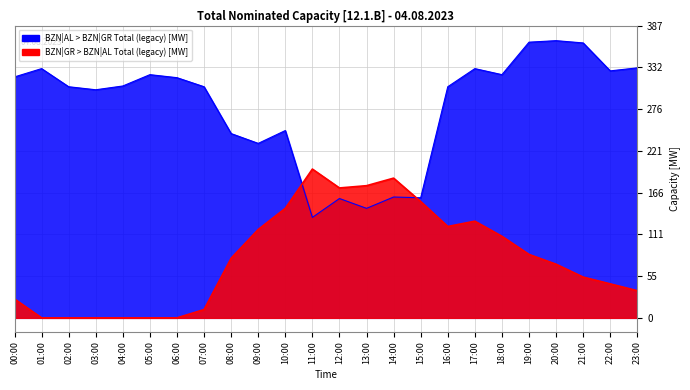

List the labels in order of BZN|AL > BZN|GR Total (legacy) [MW] value, largest first.

20:00, 19:00, 21:00, 23:00, 01:00, 17:00, 22:00, 05:00, 18:00, 00:00, 06:00, 04:00, 02:00, 07:00, 16:00, 03:00, 10:00, 08:00, 09:00, 14:00, 15:00, 12:00, 13:00, 11:00